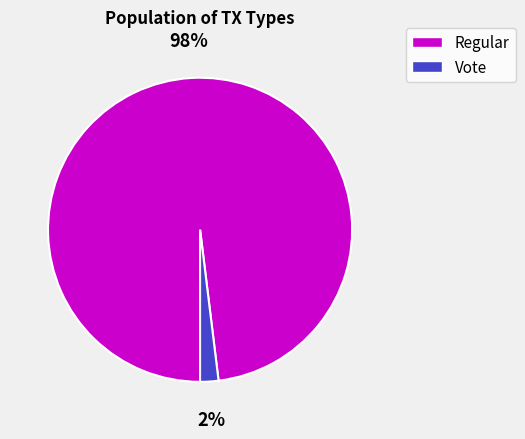

To the nearest percent, what is the average slice percentage?

50%